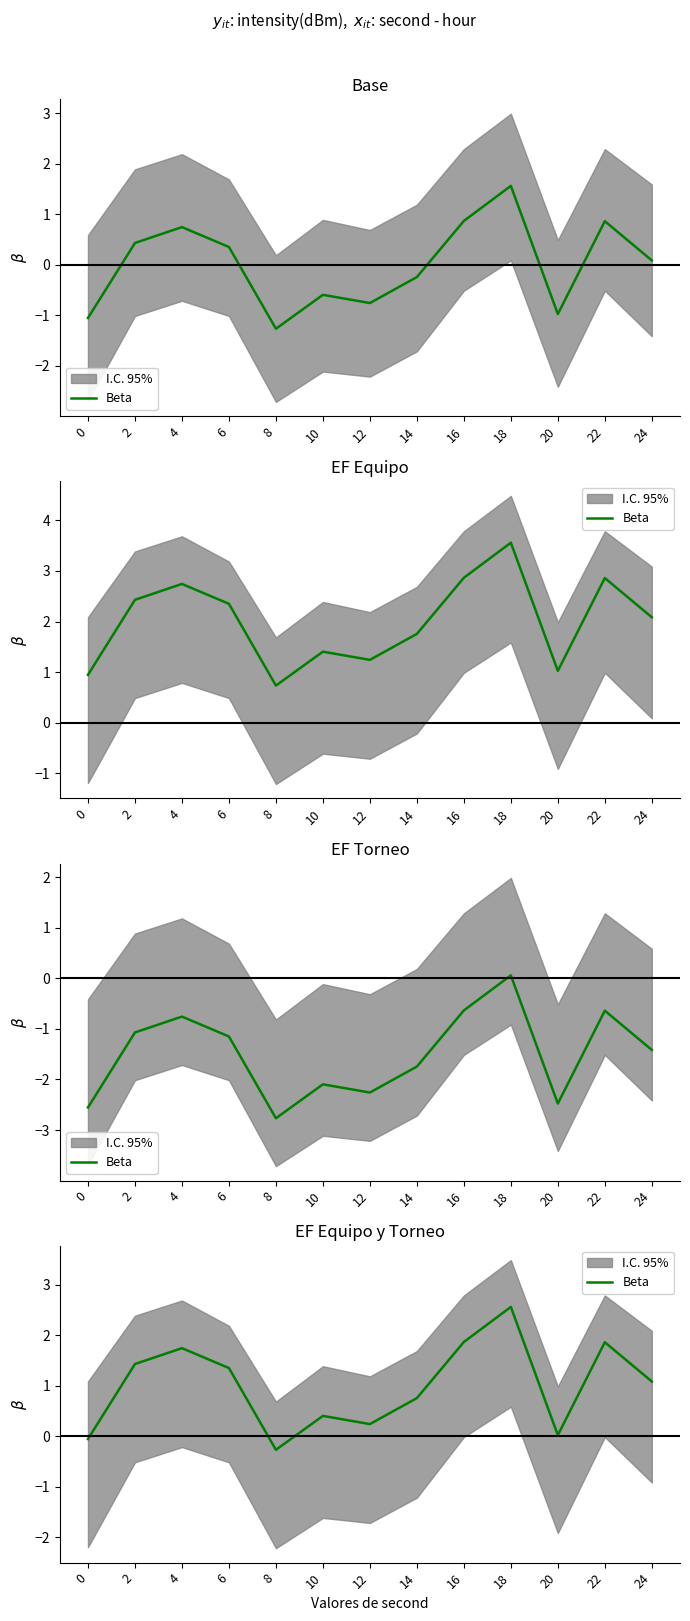

At which category does the data reach its first local valley?

8